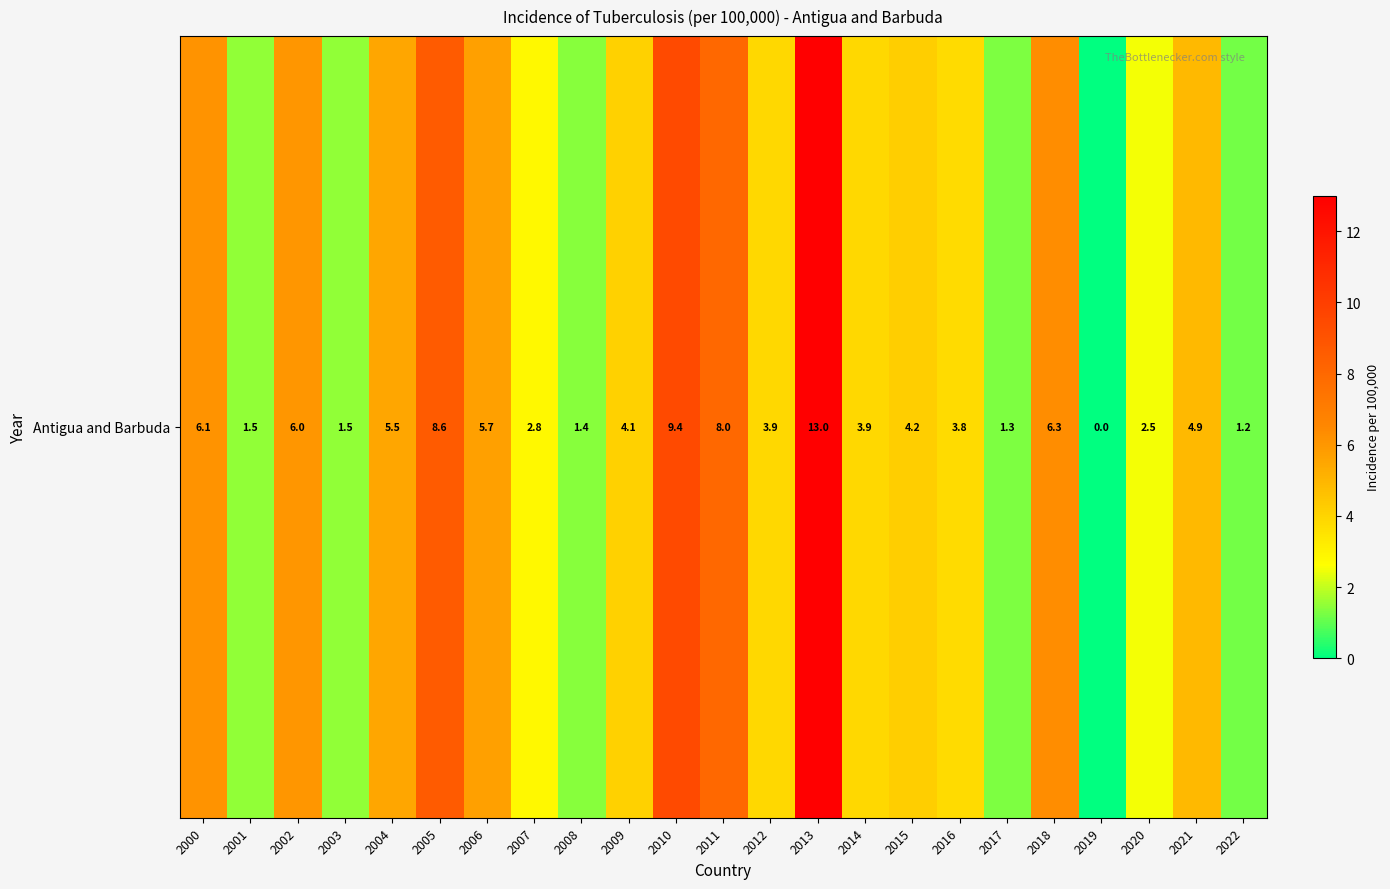

Reading left to right, what are all the values shown in this chart?

2000=6.1	2001=1.5	2002=6.0	2003=1.5	2004=5.5	2005=8.6	2006=5.7	2007=2.8	2008=1.4	2009=4.1	2010=9.4	2011=8.0	2012=3.9	2013=13.0	2014=3.9	2015=4.2	2016=3.8	2017=1.3	2018=6.3	2019=0.0	2020=2.5	2021=4.9	2022=1.2